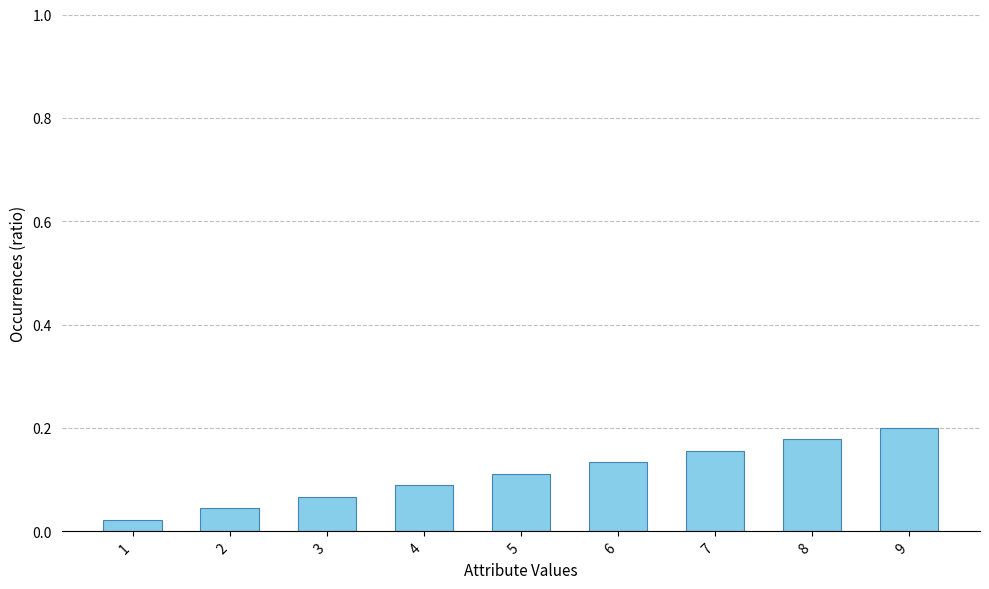

What is the sum of all values?

1.0